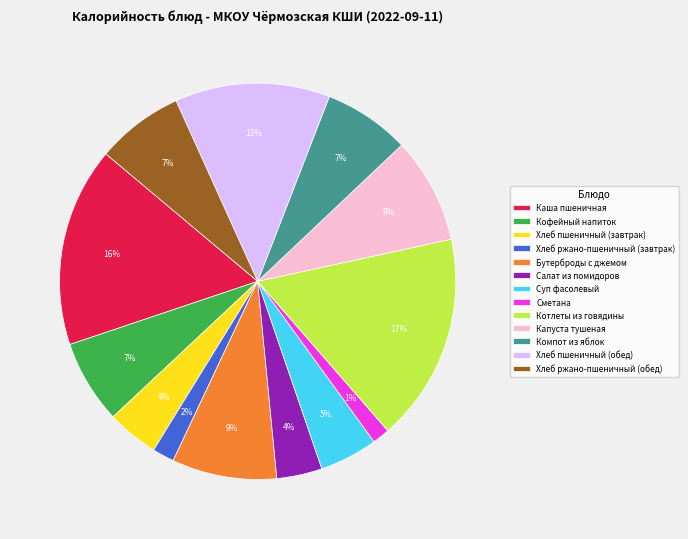

Which has a higher value, Суп фасолевый or Хлеб пшеничный (завтрак)?

Суп фасолевый